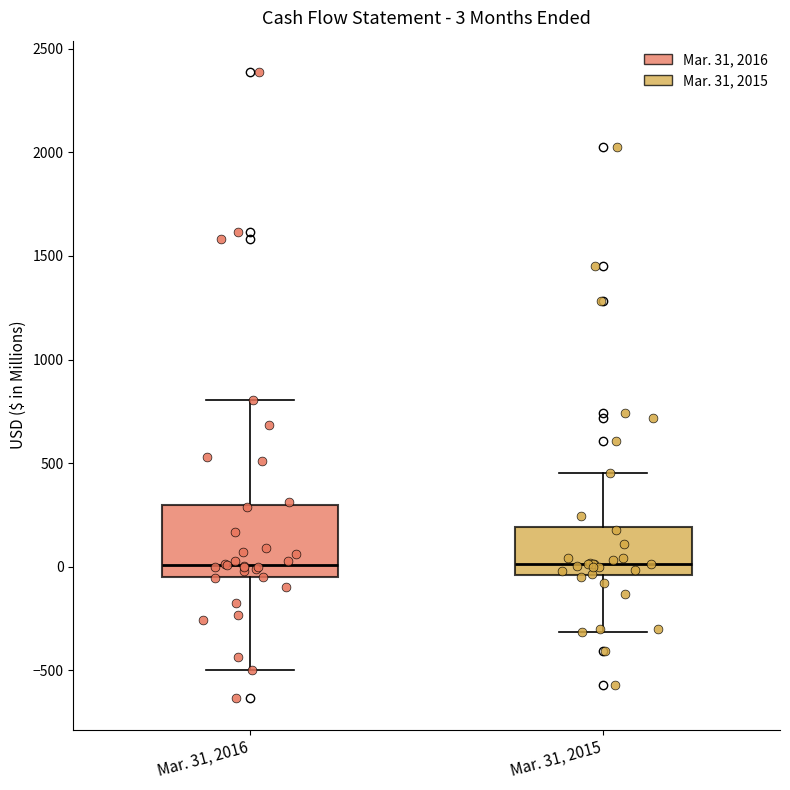

Comparing the boxes themselves (not the whiskers), which one is the tallest?

Mar. 31, 2016